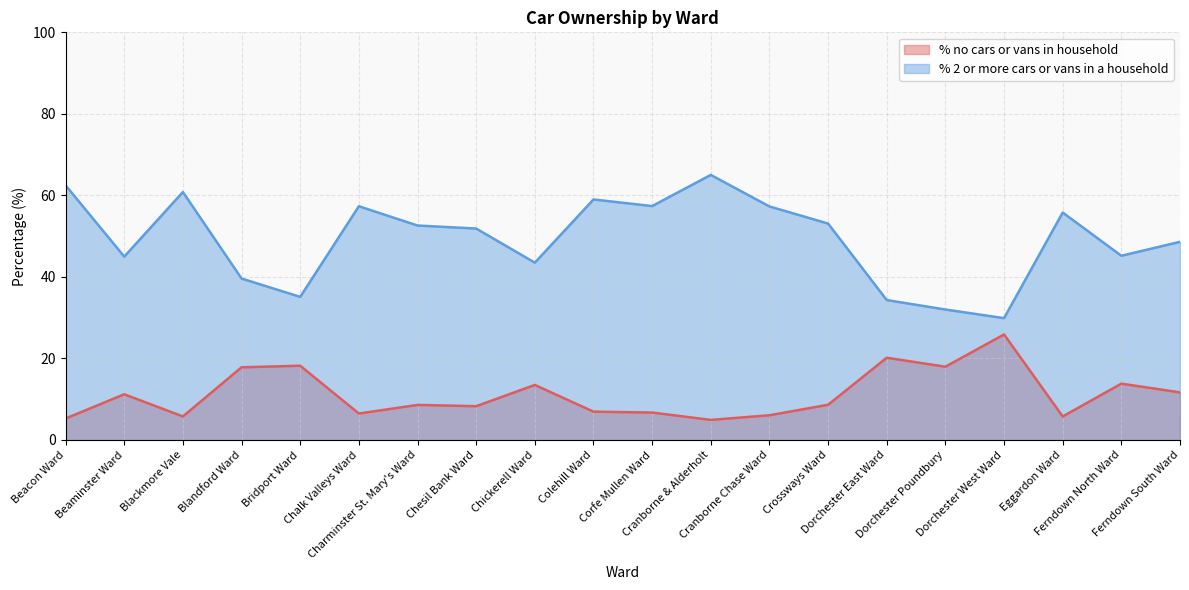

Reading right to left, what are all the values shown in this chart?

% no cars or vans in household: Ferndown South Ward=11.7	Ferndown North Ward=13.8	Eggardon Ward=5.8	Dorchester West Ward=25.9	Dorchester Poundbury=18.0	Dorchester East Ward=20.2	Crossways Ward=8.6	Cranborne Chase Ward=6.1	Cranborne & Alderholt=4.9	Corfe Mullen Ward=6.7	Colehill Ward=6.9	Chickerell Ward=13.5	Chesil Bank Ward=8.3	Charminster St. Mary's Ward=8.6	Chalk Valleys Ward=6.5	Bridport Ward=18.2	Blandford Ward=17.8	Blackmore Vale=5.8	Beaminster Ward=11.2	Beacon Ward=5.3
% 2 or more cars or vans in a household: Ferndown South Ward=48.6	Ferndown North Ward=45.2	Eggardon Ward=55.8	Dorchester West Ward=29.9	Dorchester Poundbury=32.0	Dorchester East Ward=34.3	Crossways Ward=53.1	Cranborne Chase Ward=57.3	Cranborne & Alderholt=65.0	Corfe Mullen Ward=57.4	Colehill Ward=59.0	Chickerell Ward=43.5	Chesil Bank Ward=51.9	Charminster St. Mary's Ward=52.6	Chalk Valleys Ward=57.3	Bridport Ward=35.1	Blandford Ward=39.6	Blackmore Vale=60.8	Beaminster Ward=45.0	Beacon Ward=62.5